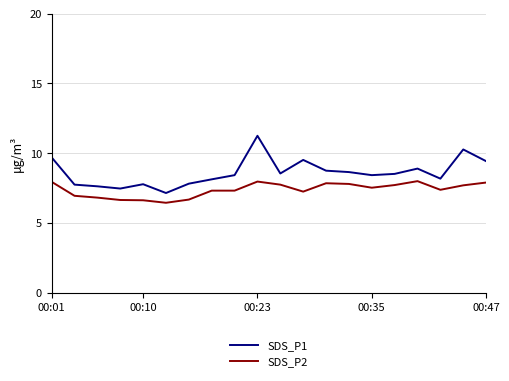

What is the difference between the second highest and minimum values in the SDS_P1 series?

3.1